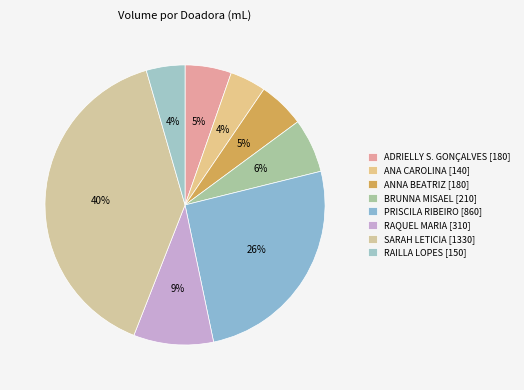

Rank the categories by value from highest to lowest.

SARAH LETICIA, PRISCILA RIBEIRO, RAQUEL MARIA, BRUNNA MISAEL, ADRIELLY S. GONÇALVES, ANNA BEATRIZ, RAILLA LOPES, ANA CAROLINA